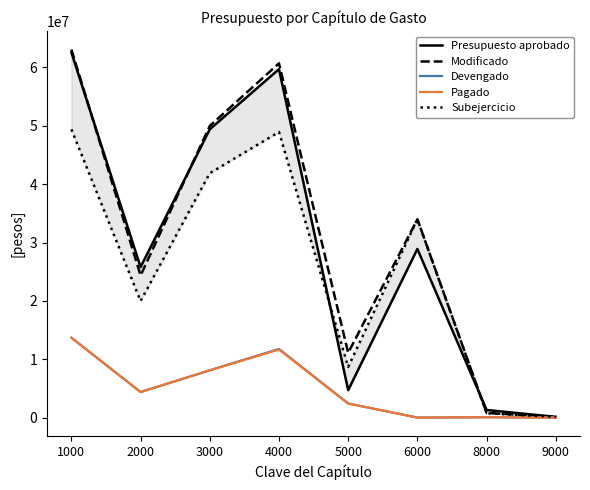

True or false: Devengado and Subejercicio intersect in this chart.

False